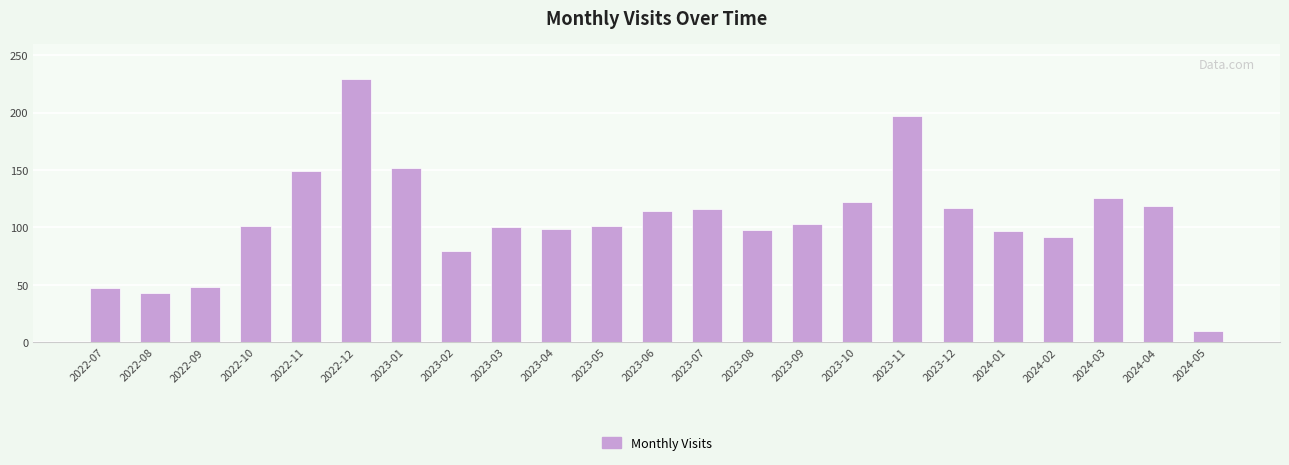

What is the value of the 14th bar from the left?

98